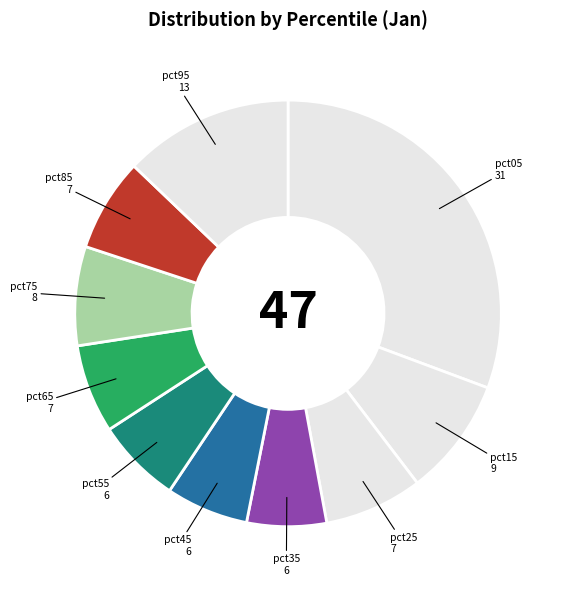

Do pct15 and pct75 together represent more than half of the pie?

No